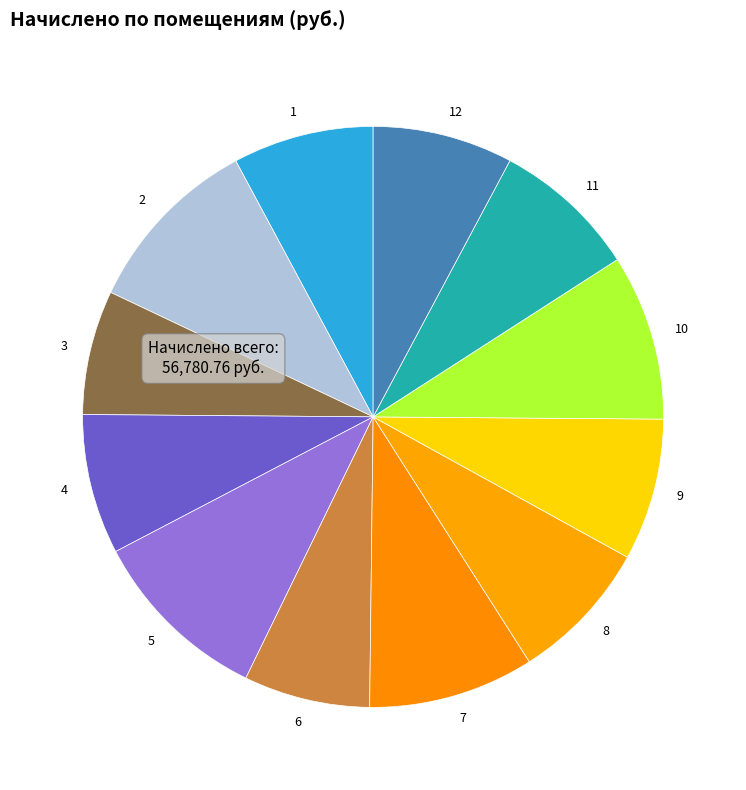

Is there a majority slice in this chart?

No